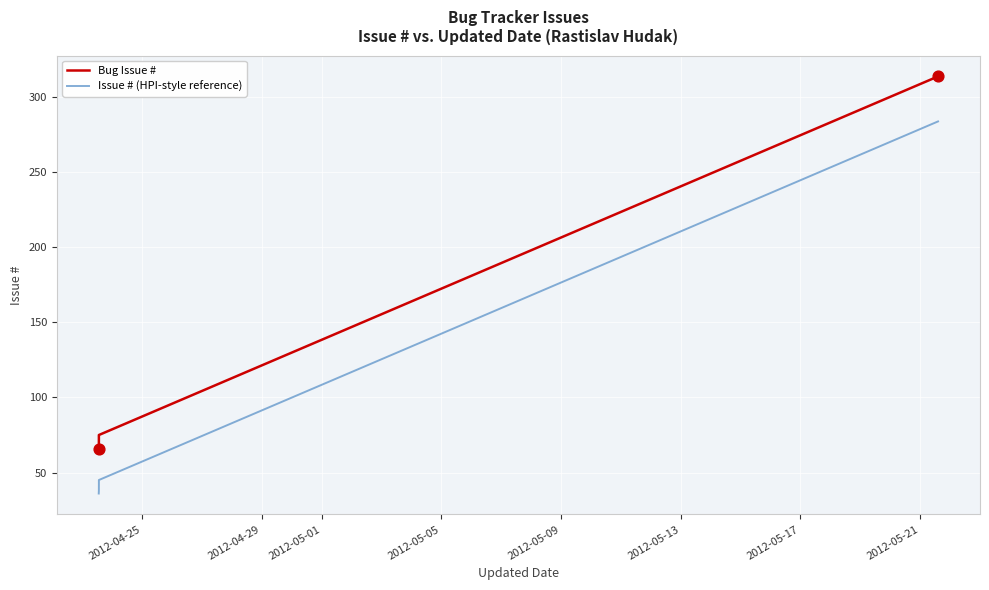

Which series has the largest Y range (max minus min)?

Bug Issue #